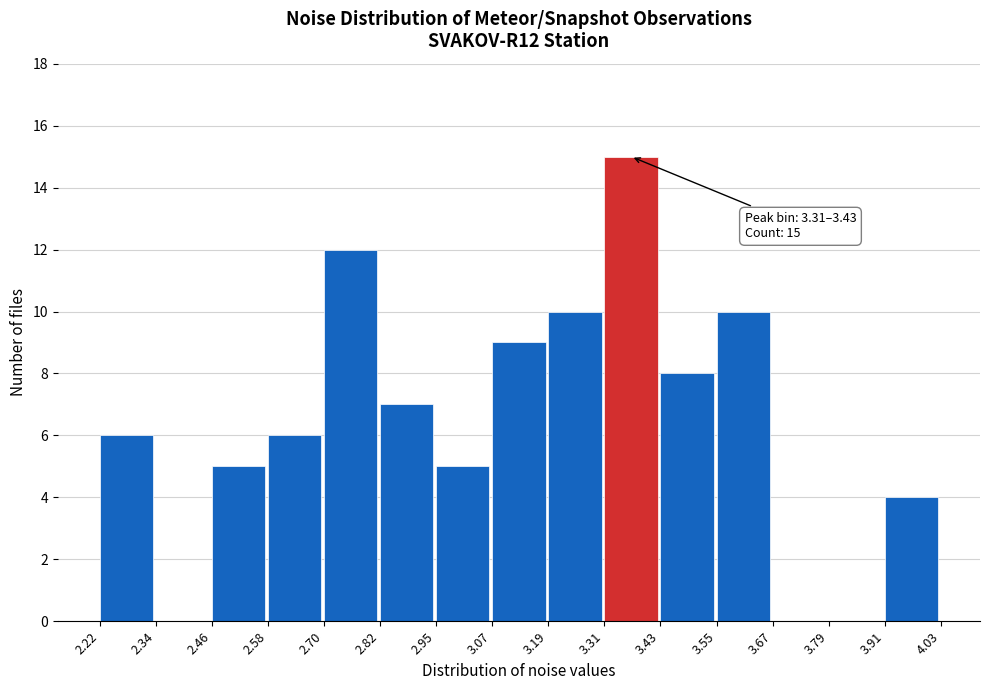

Which range on the x-axis has the tallest bar?

3.31 to 3.43